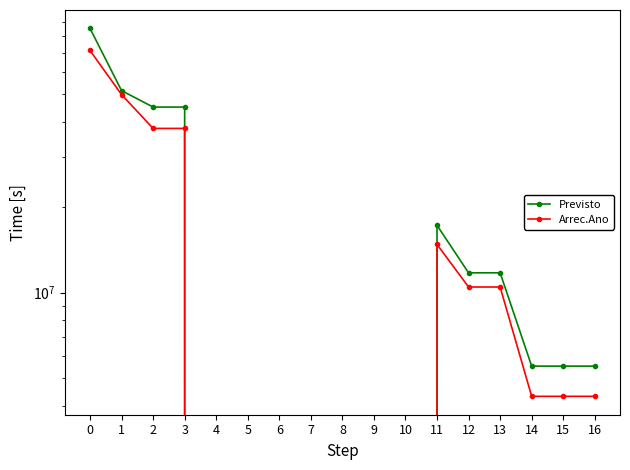

In Arrec.Ano, how many points are higher than both neighbors (excluding endpoints)?

1